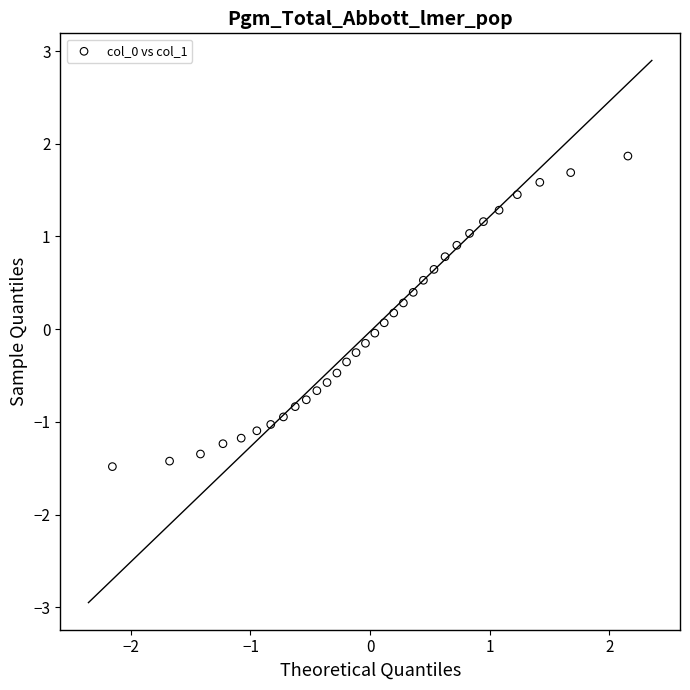

What is the range of Y values (max minus min)?

3.3